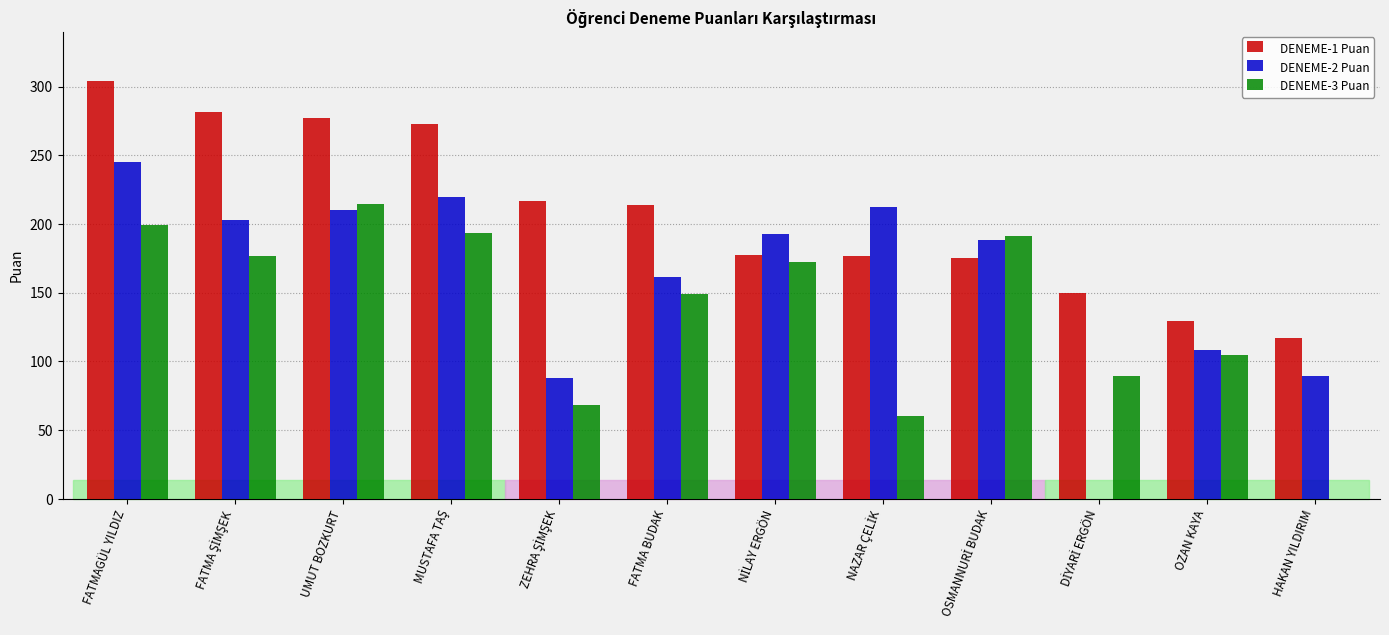

True or false: DENEME-3 Puan has a value of 214.4 at UMUT BOZKURT.

True